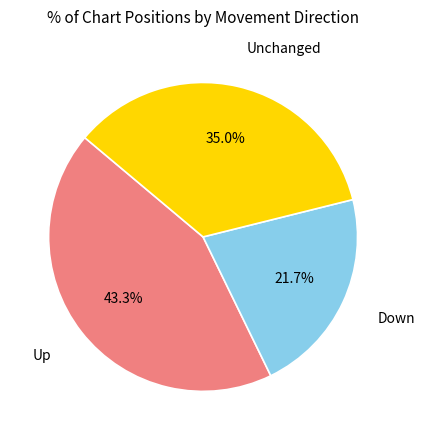

Is there any slice that represents more than half of the pie?

No